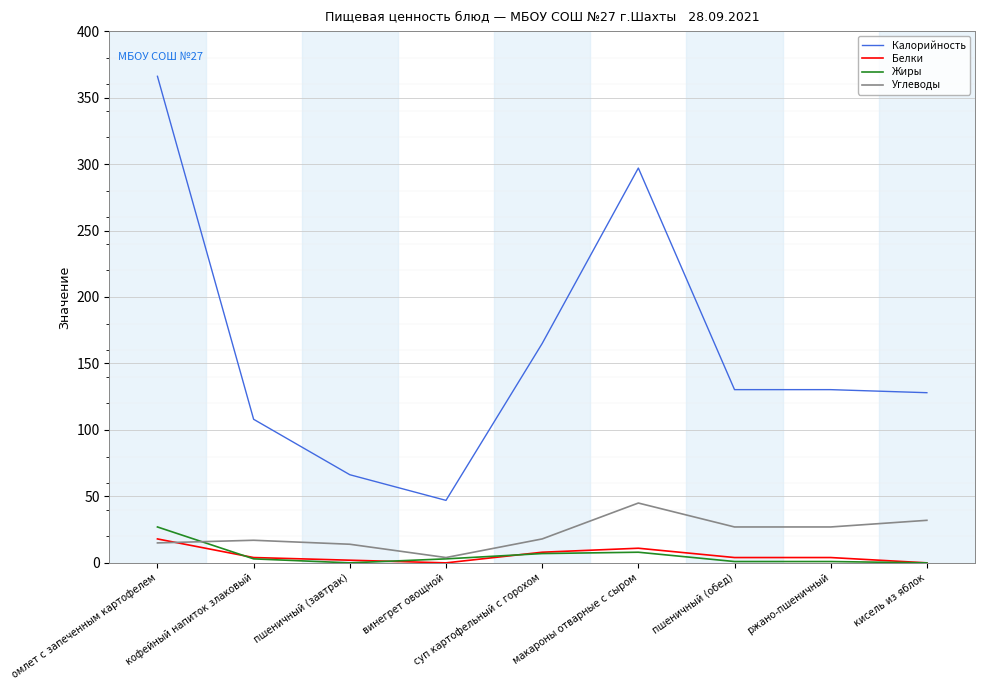

What position from the right is винегрет овощной?

6